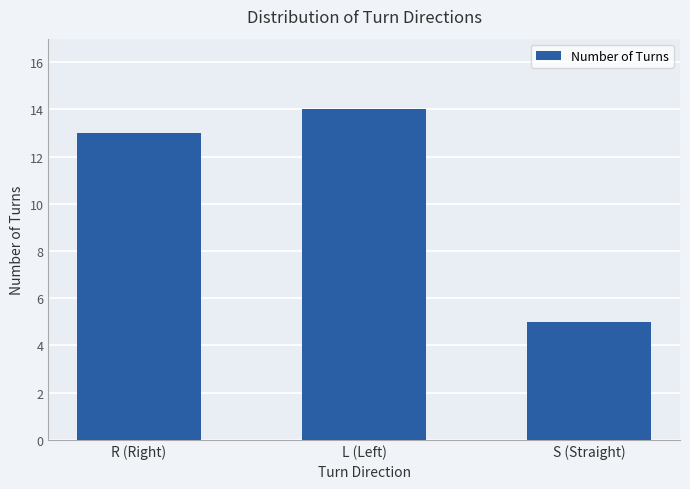

What is the label of the 1st bar from the right?

S (Straight)